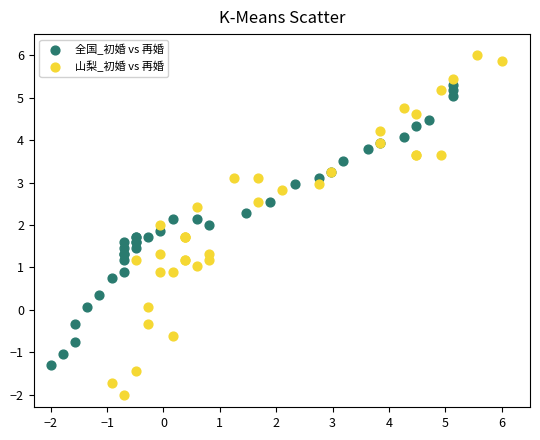

Which series contains the lowest Y value?

山梨_初婚 vs 再婚